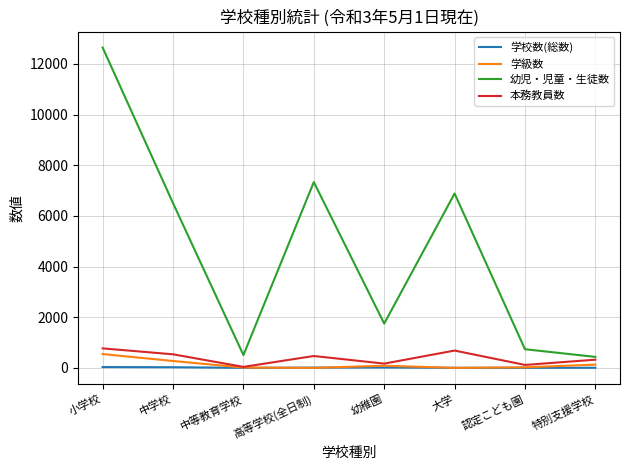

What is the difference between the 本務教員数 values at 高等学校(全日制) and 中学校?

67